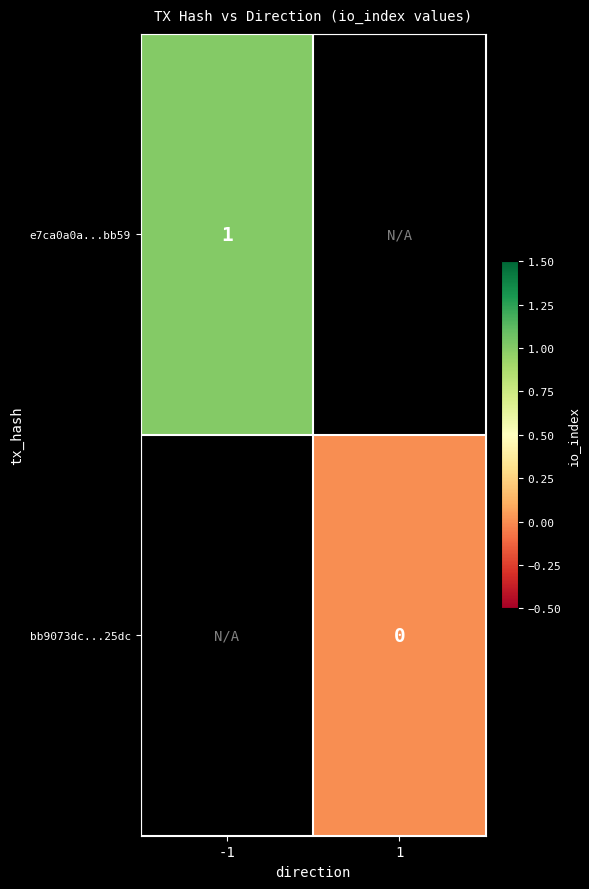

The e7ca0a0a...bb59 series shows 1 at -1. True or false?

True